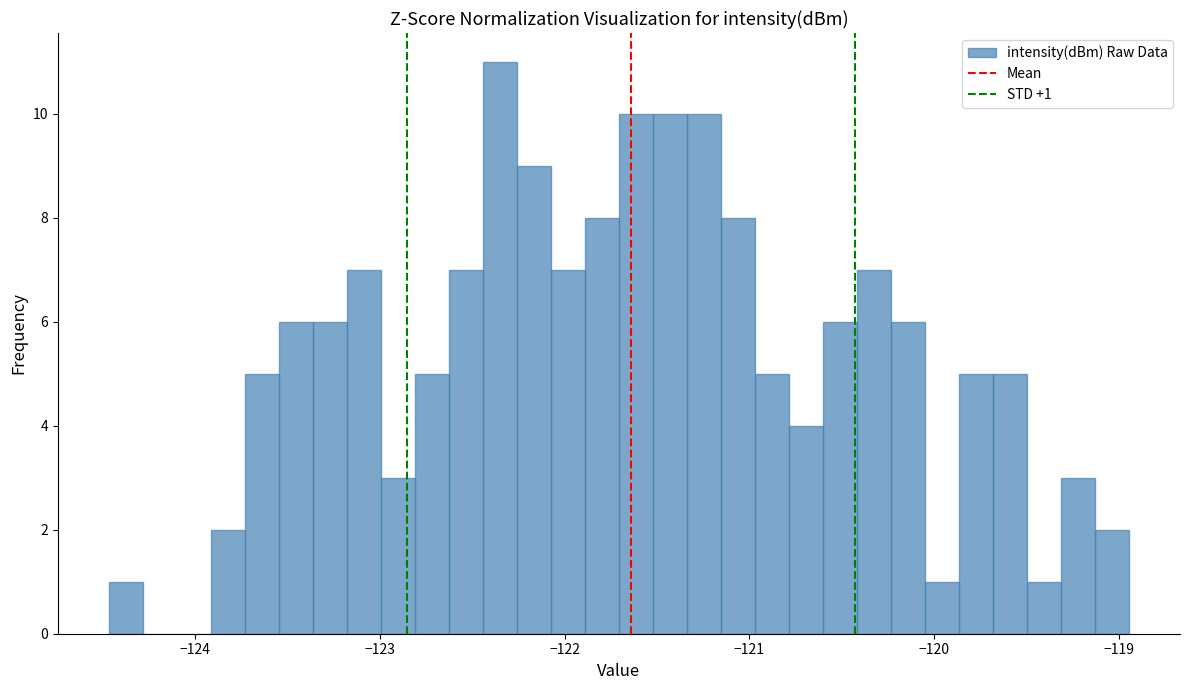

Read against the x-axis, roughly where is the centre of the tallest bar?

-122.4